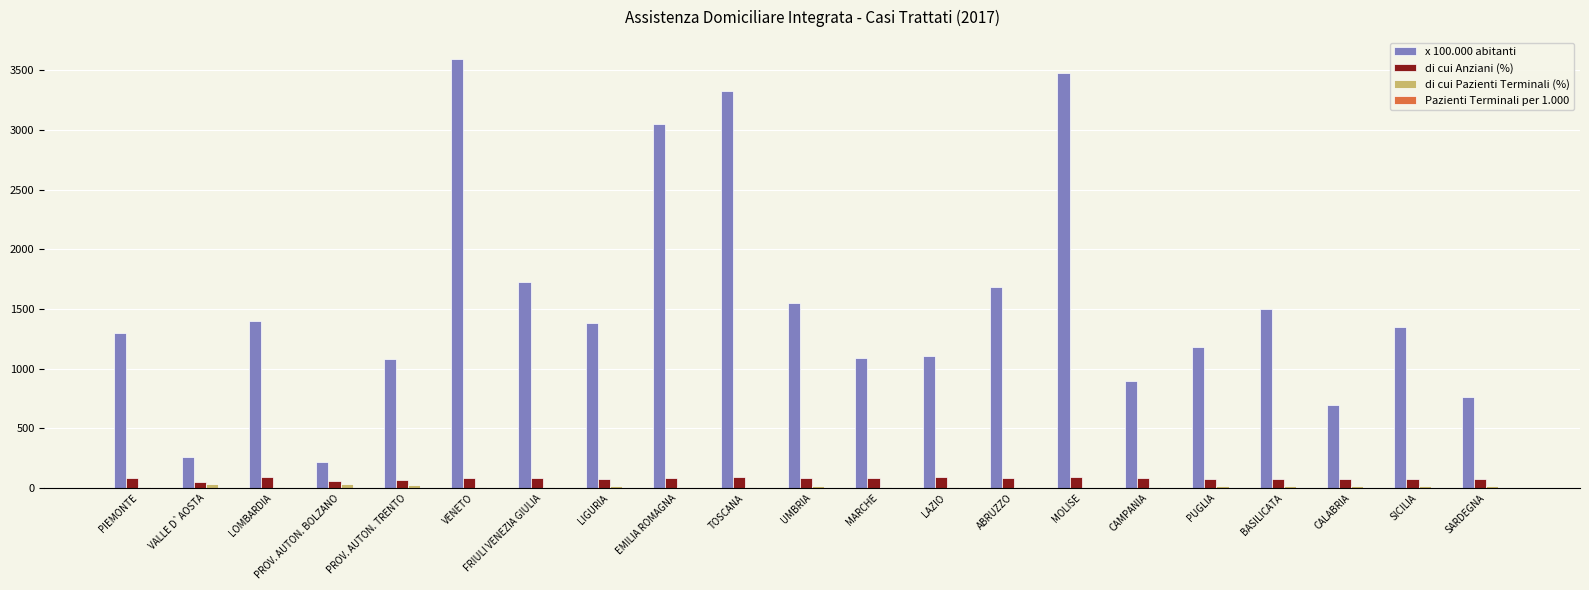

At which category does the chart reach its peak across all series?

VENETO